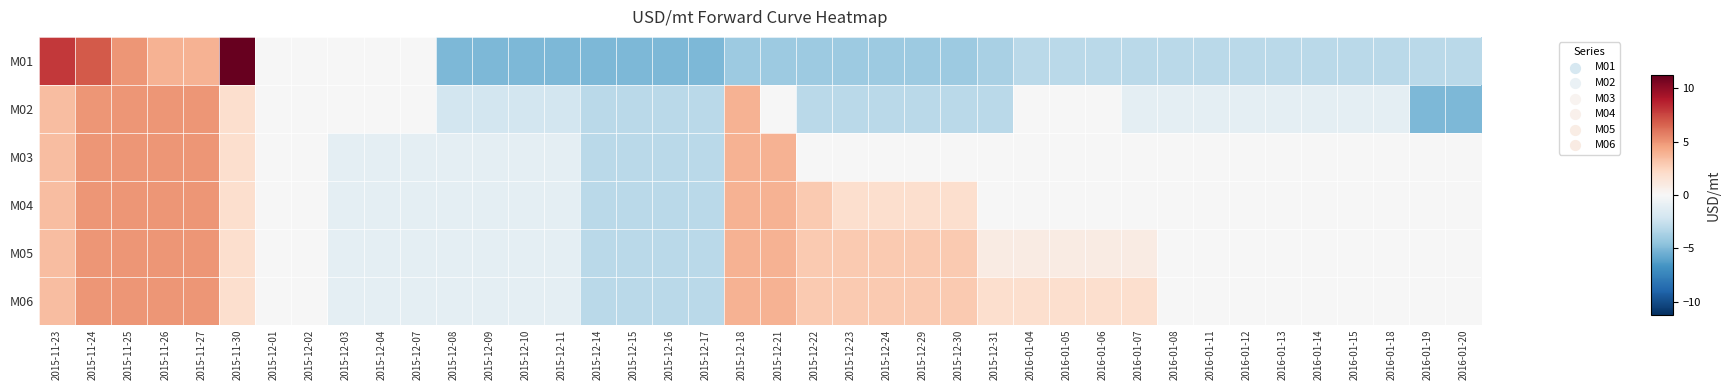

Rank the series at 2015-12-21 from lowest to highest value.

M01, M02, M03, M04, M05, M06